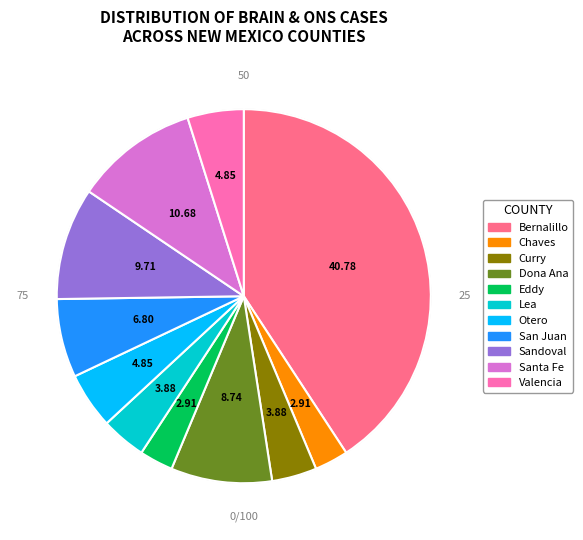

How much of the chart is everything except Lea County?

96.1%